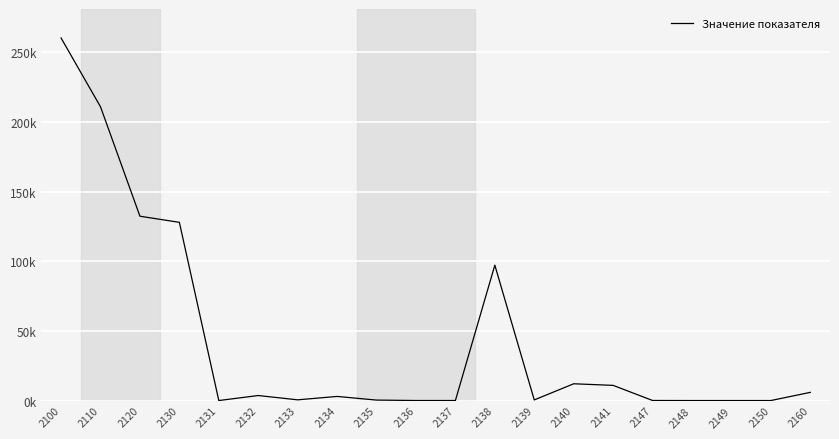

Reading left to right, transcribe all the data shown in this chart.

2100=260366	2110=210956	2120=132372	2130=127982	2131=0	2132=3602	2133=509	2134=2951	2135=327	2136=19	2137=19	2138=97219	2139=446	2140=12040	2141=10896	2147=39	2148=0	2149=0	2150=0	2160=5874